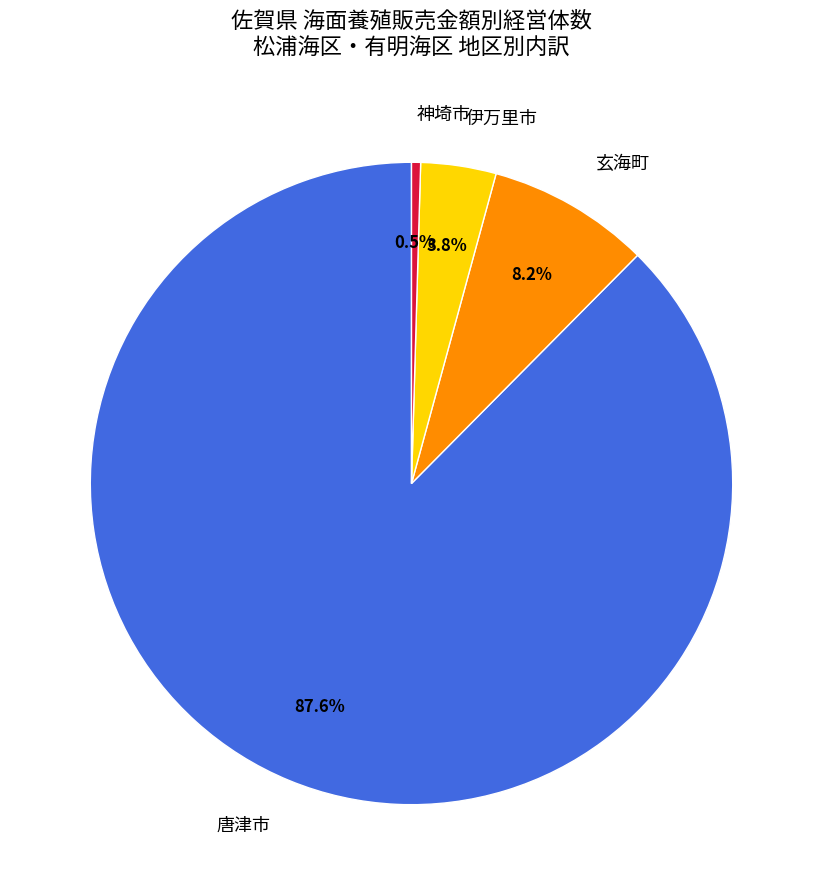

How many segments does this pie chart have?

4